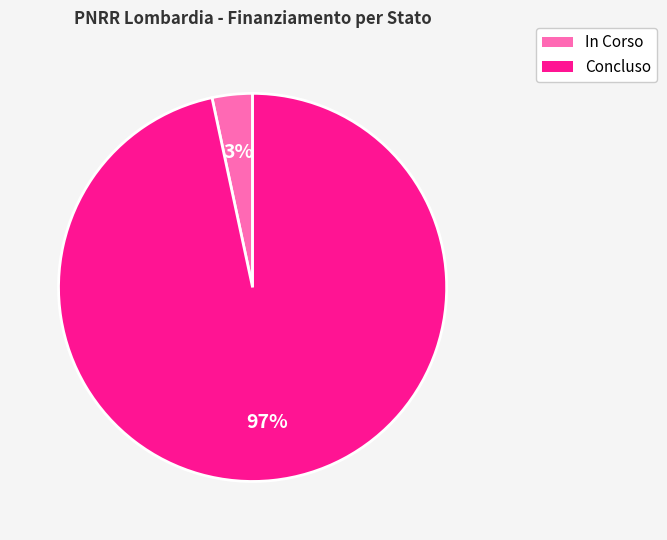

To the nearest percent, what is the average slice percentage?

50%